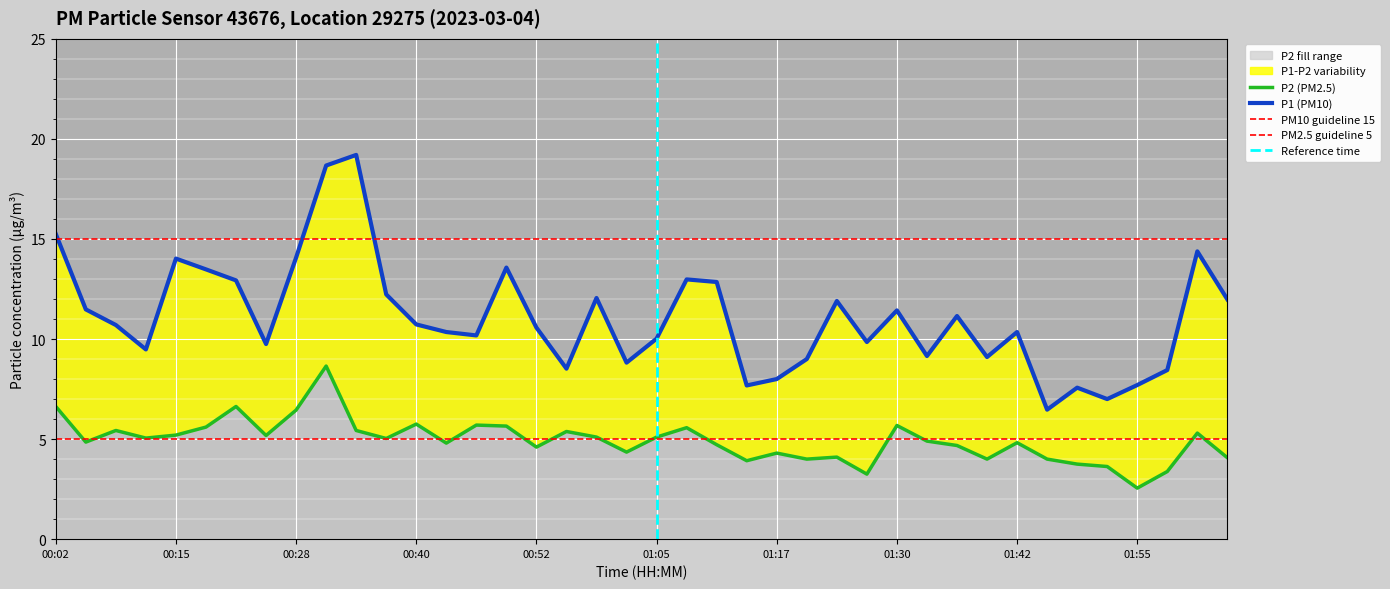

At which category does the chart reach its minimum across all series?

01:55